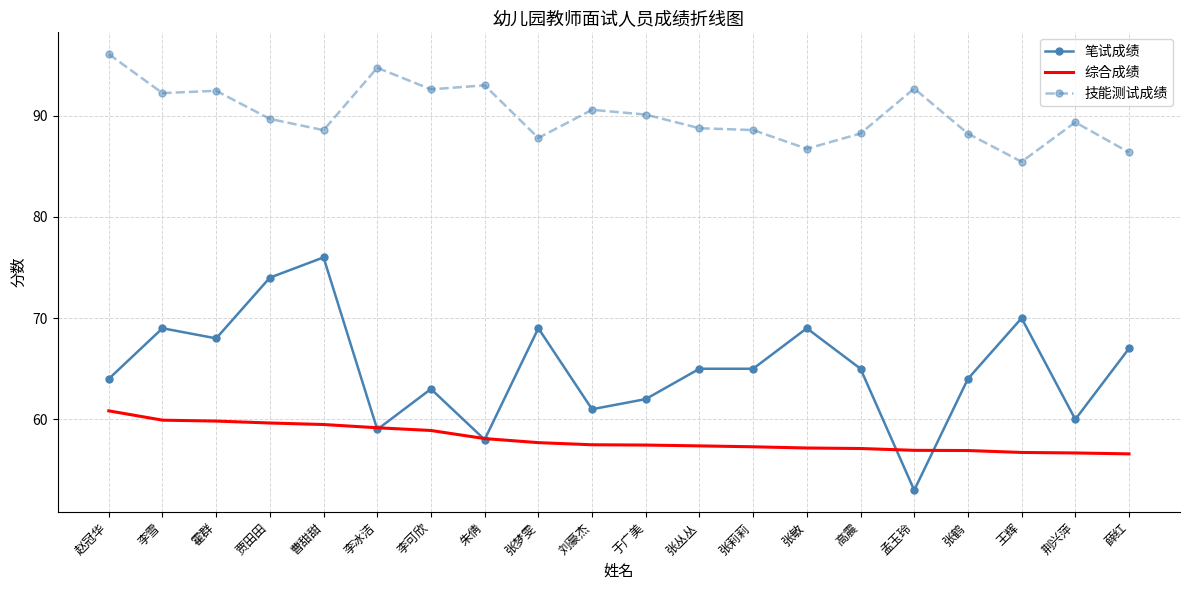

Is it true that 笔试成绩 equals 69.0 at 张敏?

True